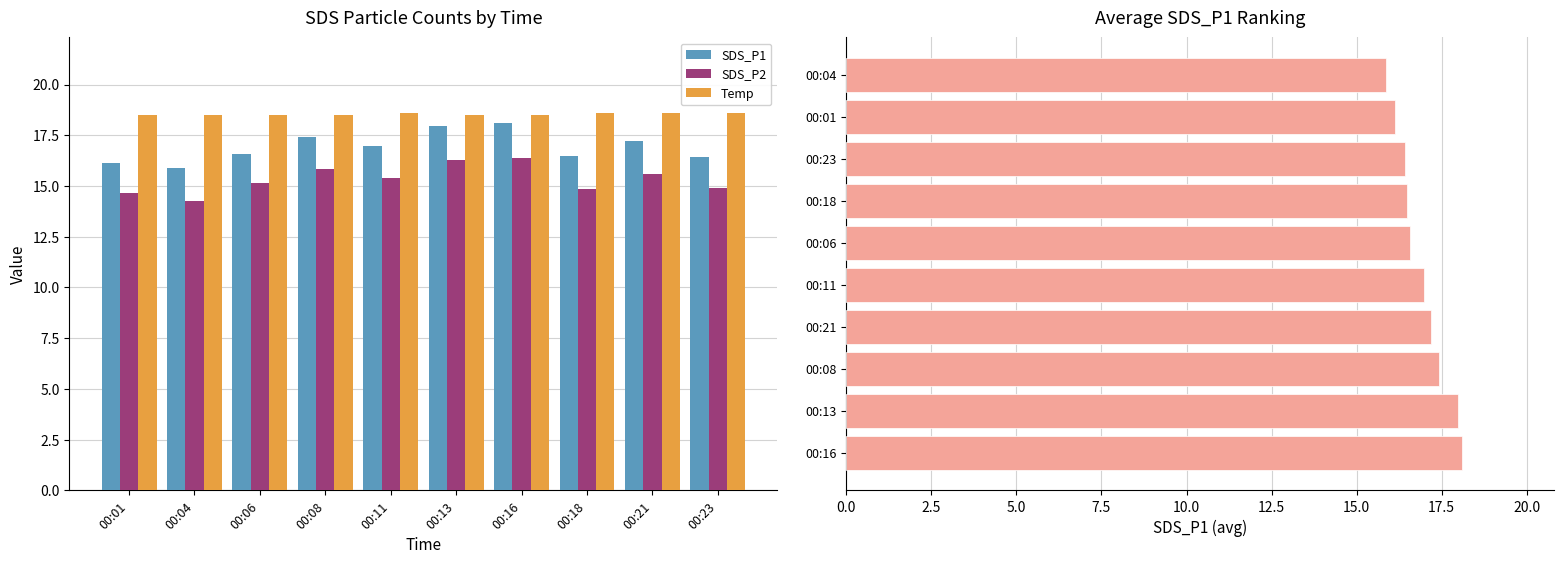

What are all the series names shown in the legend?

SDS_P1, SDS_P2, Temp